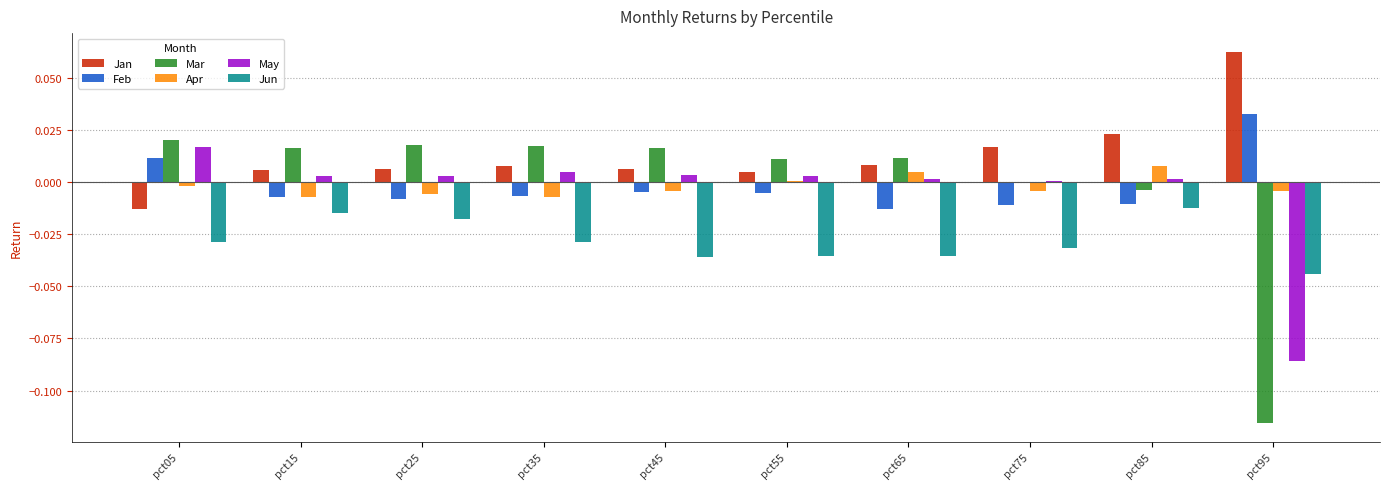

The value of Apr at pct05 is -0.0. True or false?

True